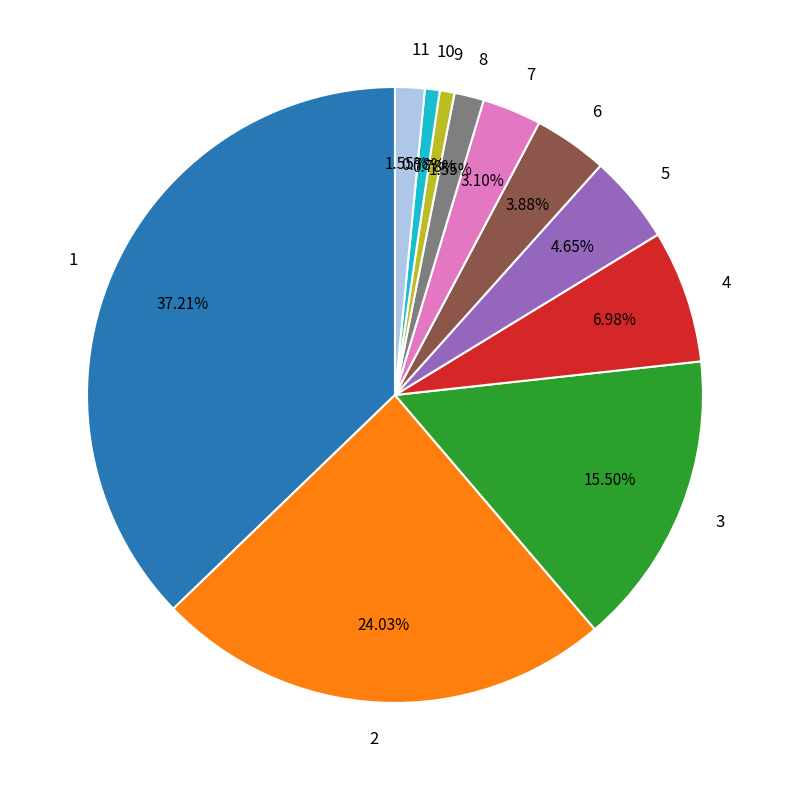

Is there a majority slice in this chart?

No